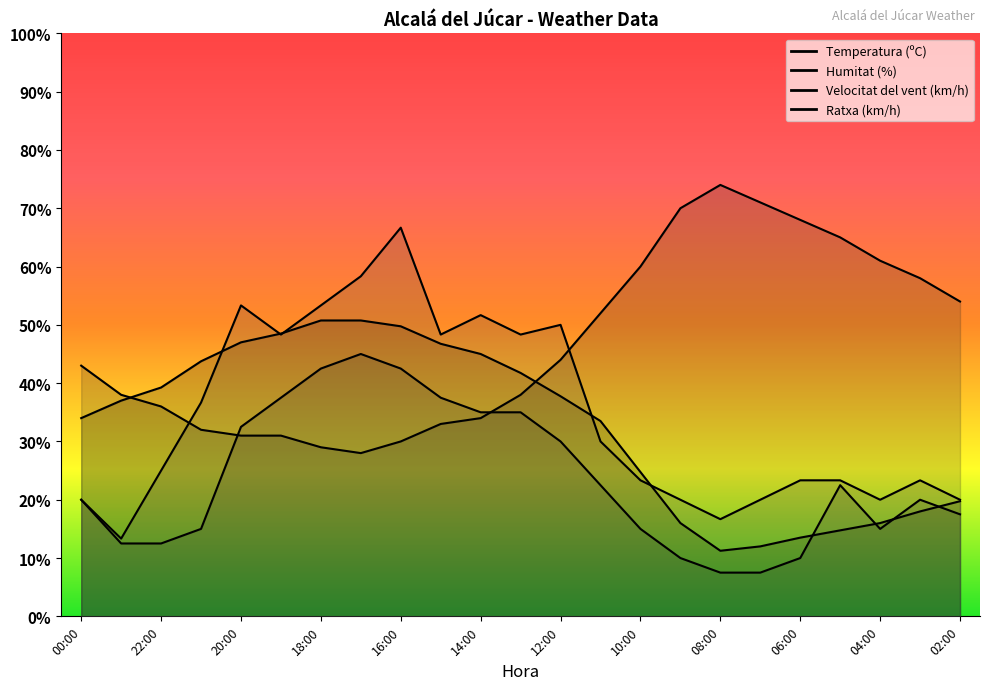

What is the sum of the Temperatura (ºC) values at 13:00 and 02:00?

61.5